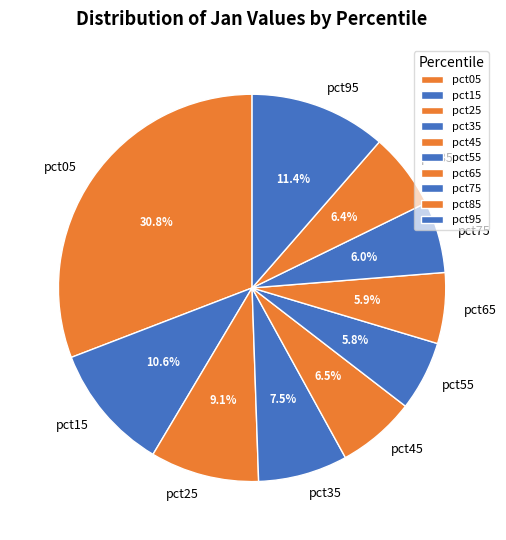

What percentage is the pct55 slice, to the nearest percent?

6%